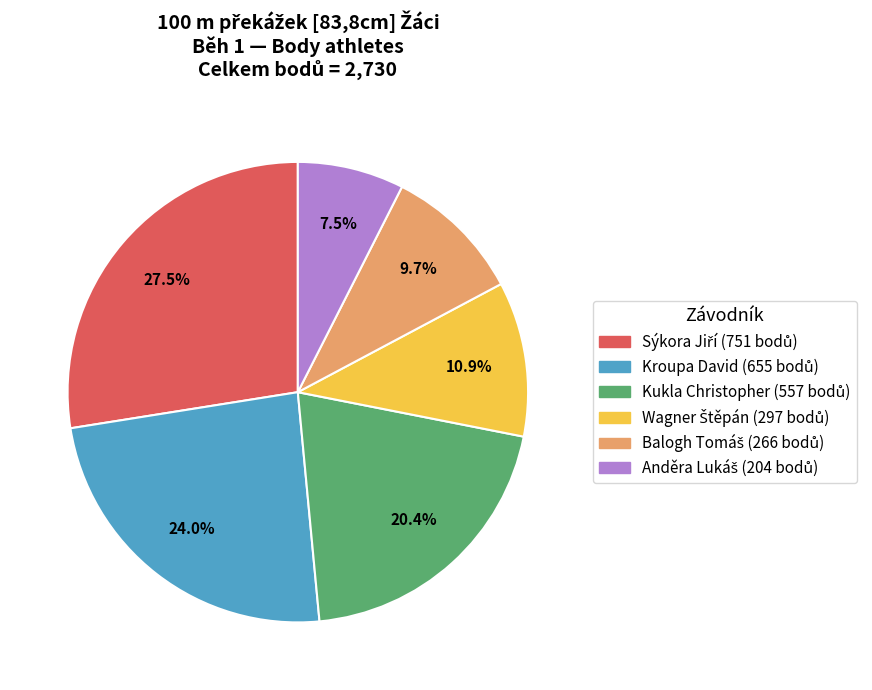

How many segments does this pie chart have?

6